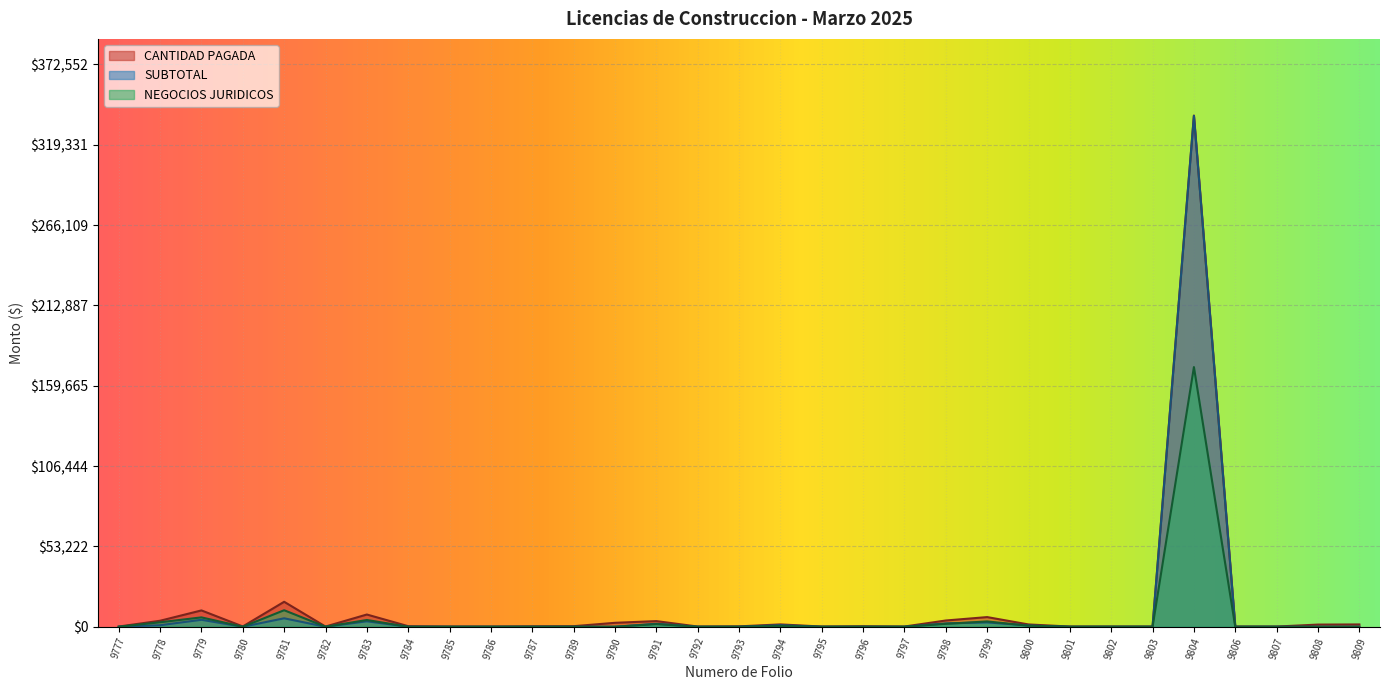

Rank the categories by SUBTOTAL value from lowest to highest.

9777, 9780, 9782, 9784, 9785, 9786, 9787, 9789, 9790, 9792, 9793, 9795, 9796, 9797, 9801, 9802, 9803, 9806, 9807, 9808, 9809, 9800, 9778, 9794, 9791, 9798, 9799, 9783, 9779, 9781, 9804